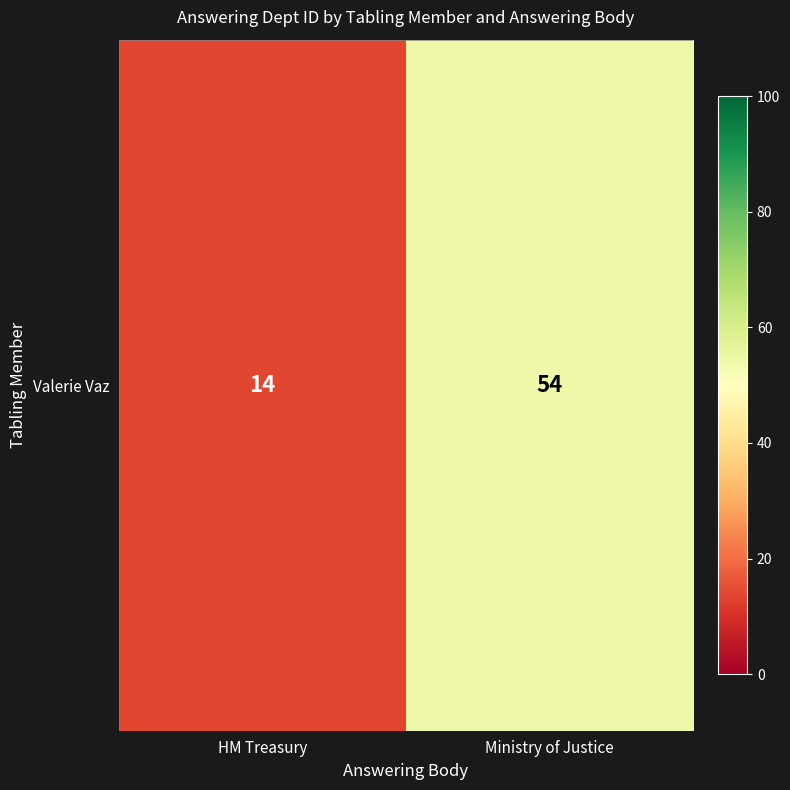

How many distinct data groups are displayed?

1